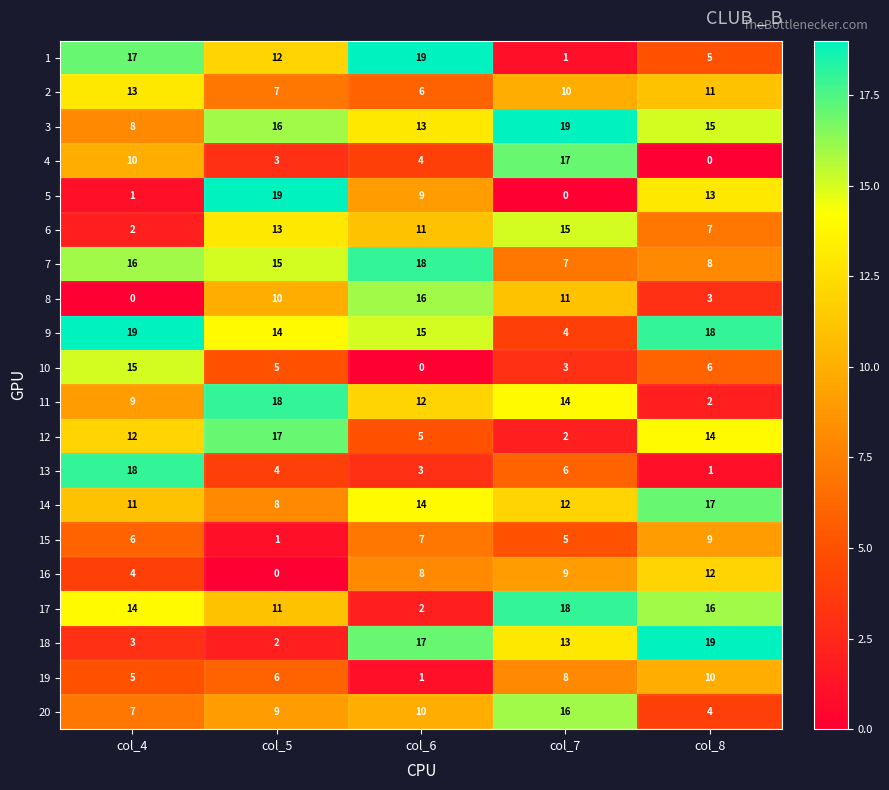

Which category has the lowest value in the 6 series?

col_4